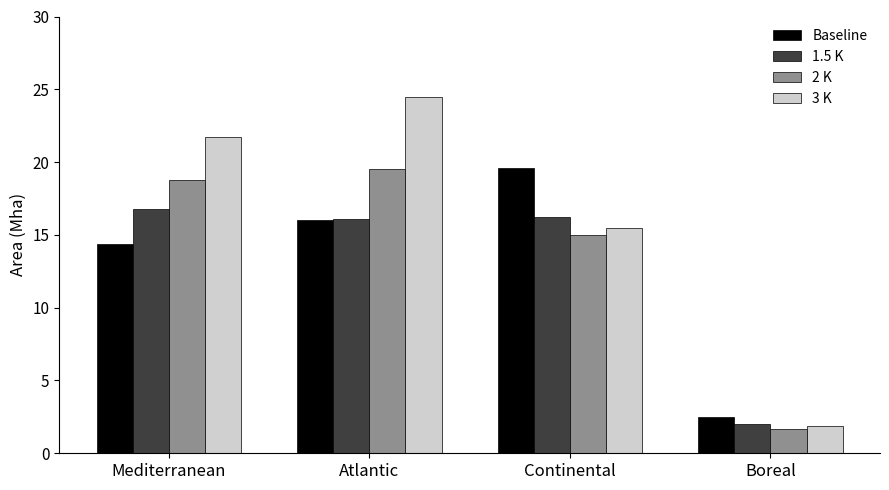

At which label is 3 K closest to 13?

Continental